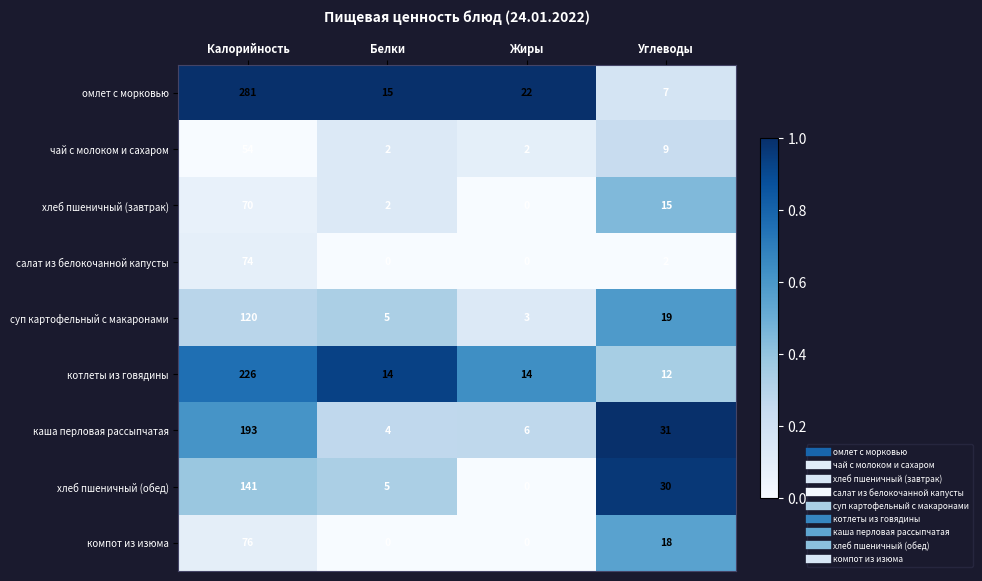

What is the difference between the maximum and minimum values in the омлет с морковью series?

274